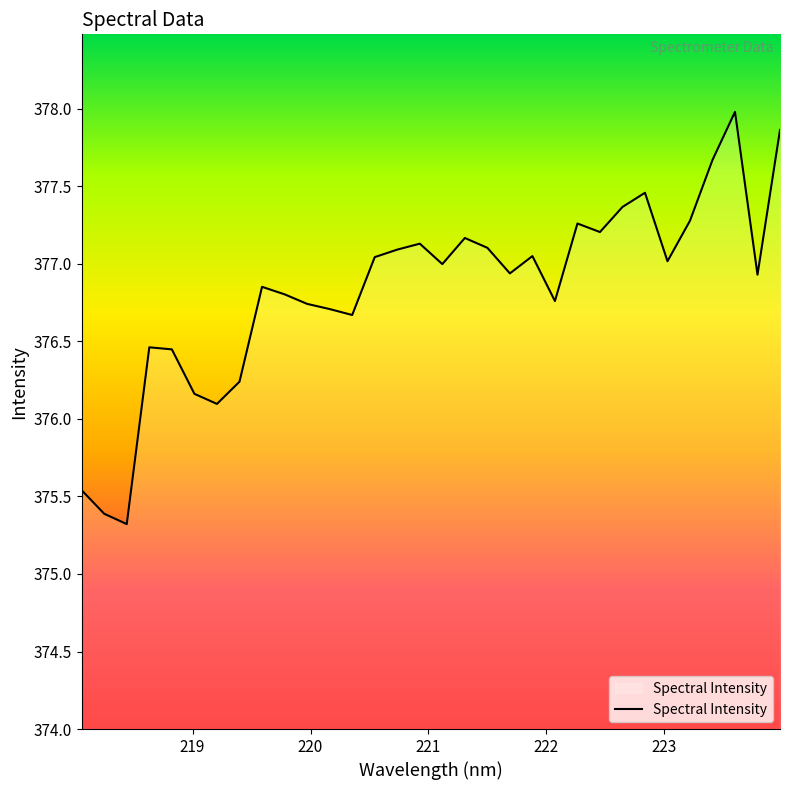

True or false: the data has more than 0 interior local peaks.

True